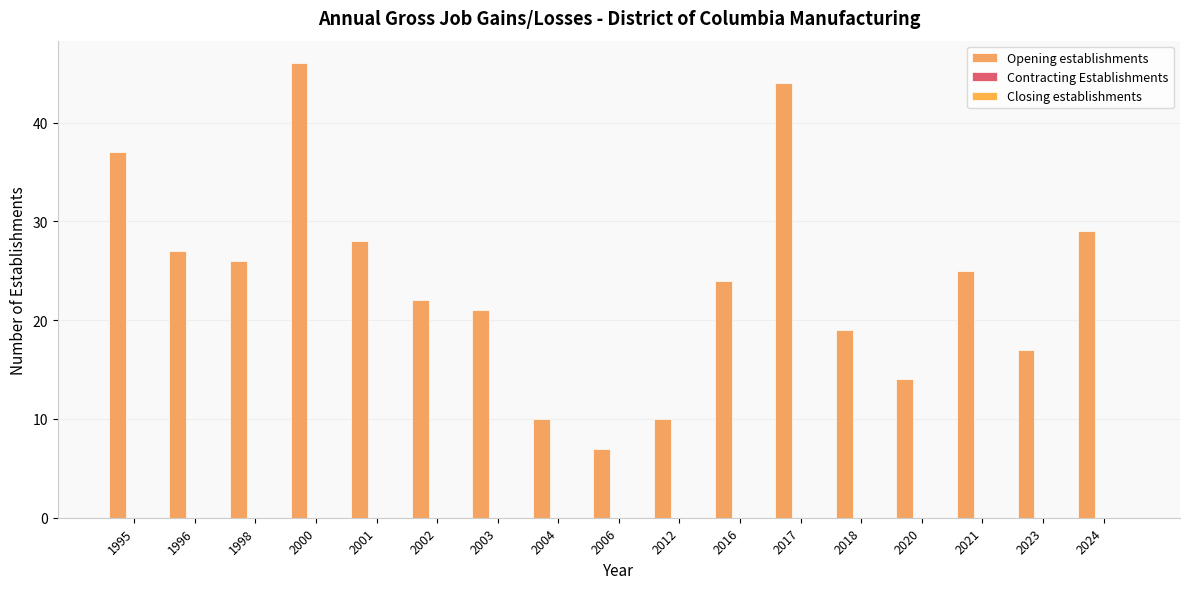

Count the number of data series in this chart.

1